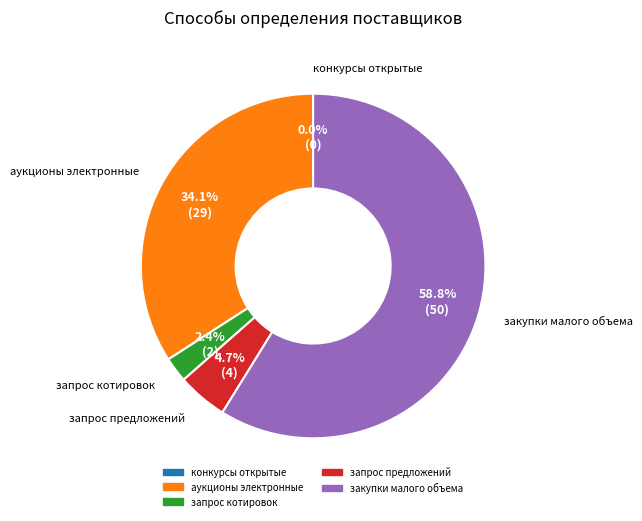

What percentage is NOT represented by конкурсы открытые?

100.0%